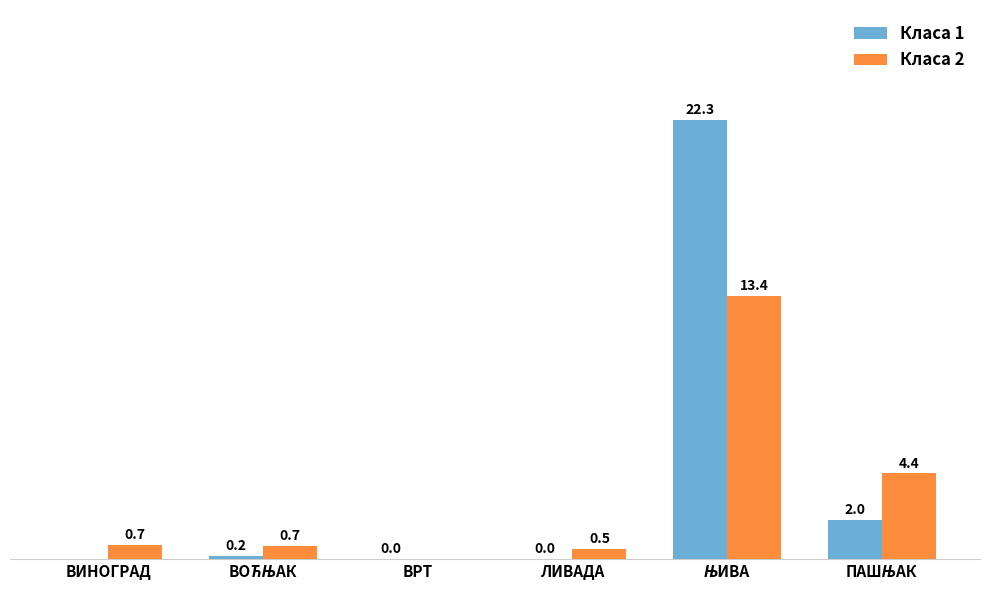

Which series has the largest total across all categories?

Класа 1